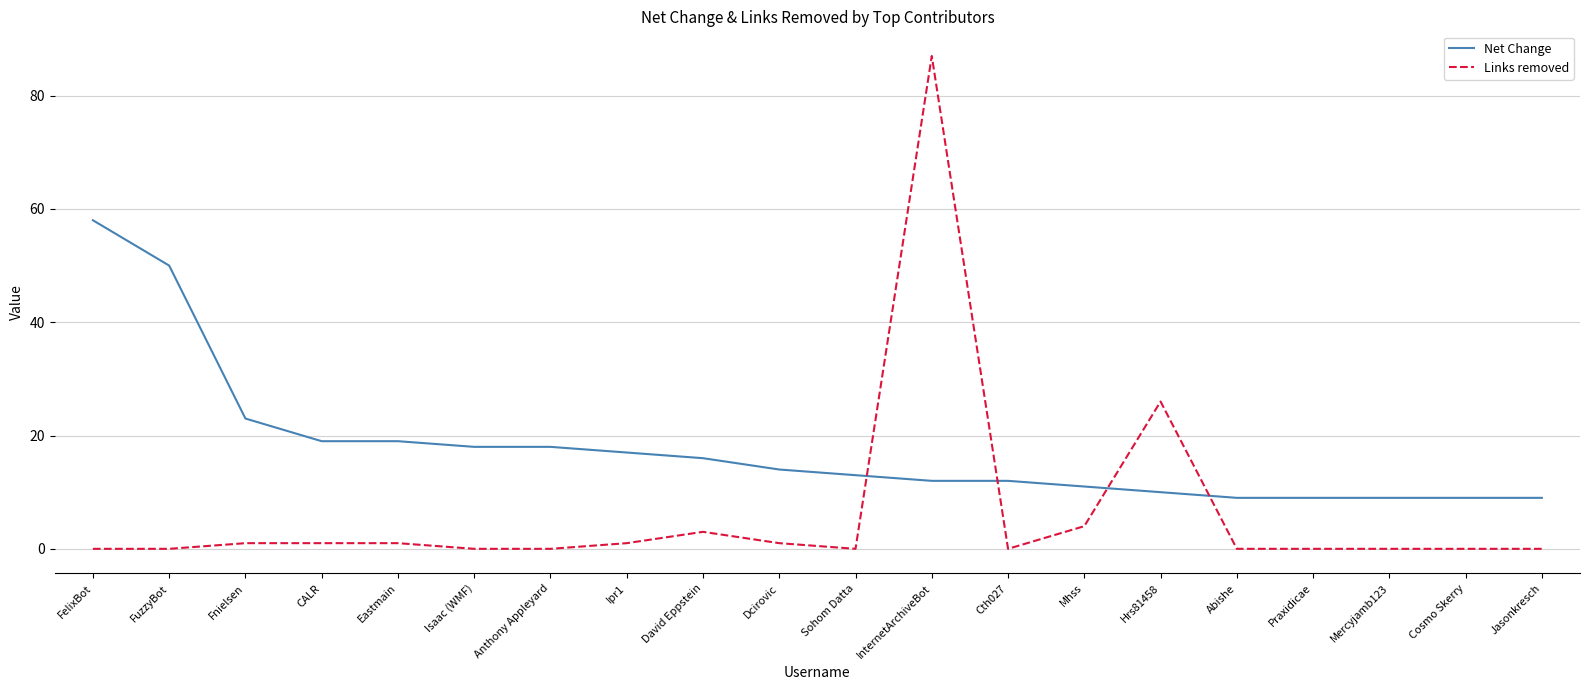

What is the spread (max minus min) of values at Abishe?

9